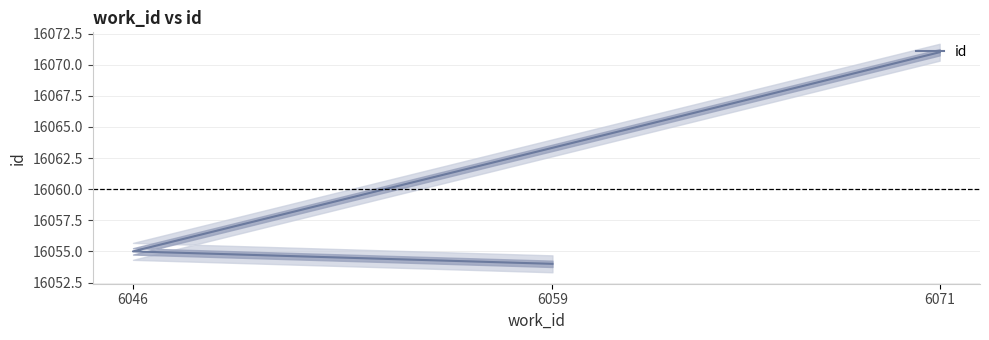

What position from the left is 6071?

3